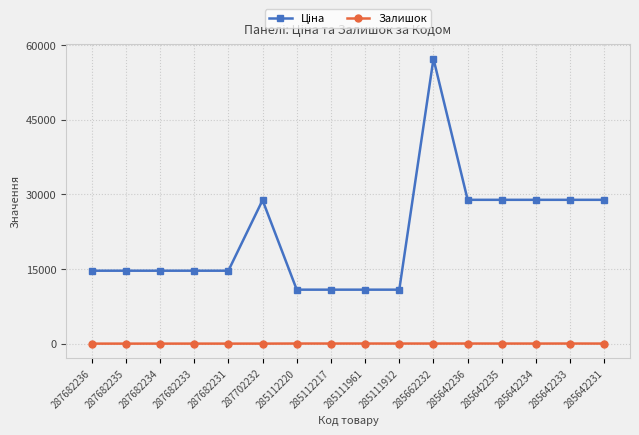

True or false: Залишок has more than 1 interior local peaks.

True